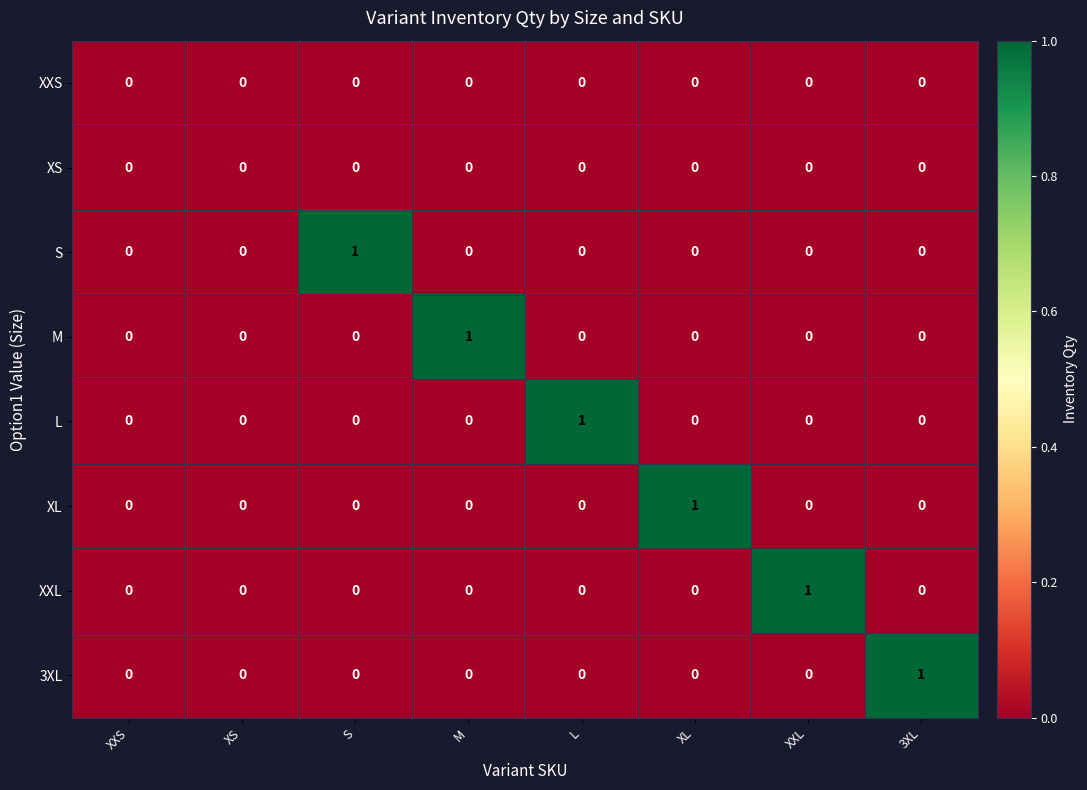

Between XXS and S, which series saw the biggest shift?

S